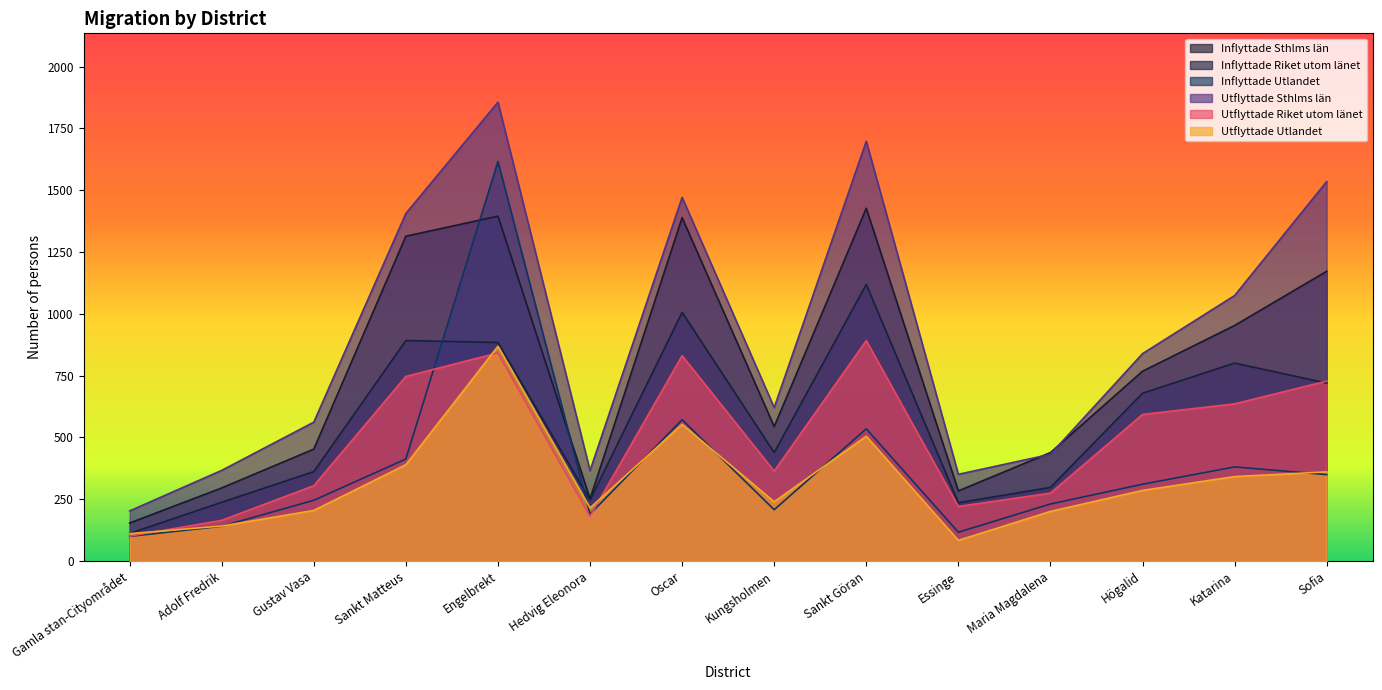

At which label does Utflyttade Riket utom länet reach its minimum?

Gamla stan-Cityområdet